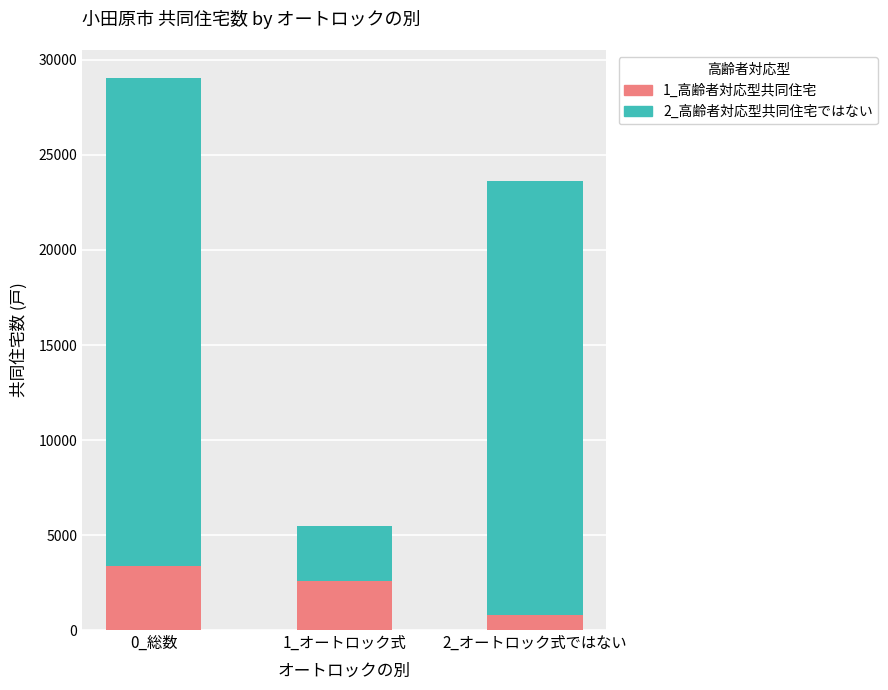

What is the average value of the 1_高齢者対応型共同住宅 series?

2233